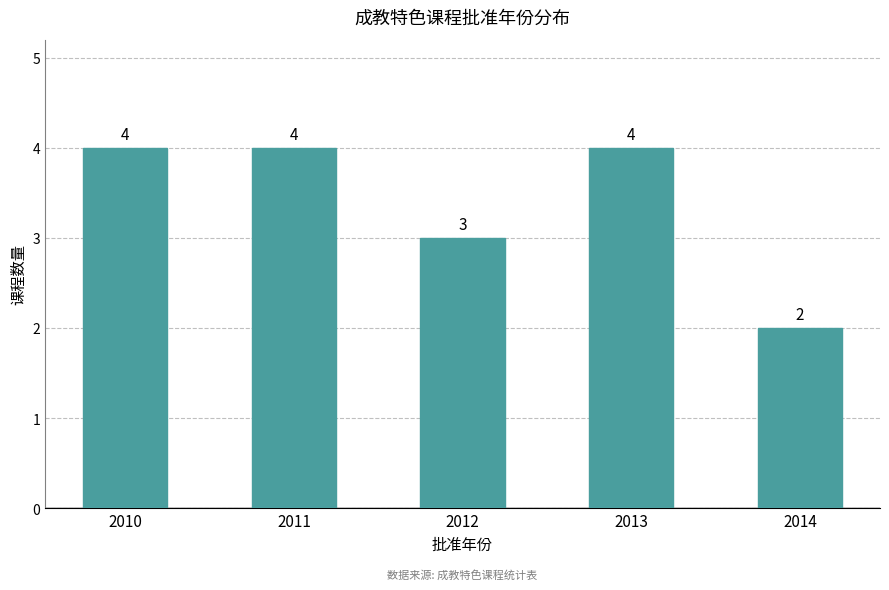

The chart shows a value of 2 at 2013. True or false?

False